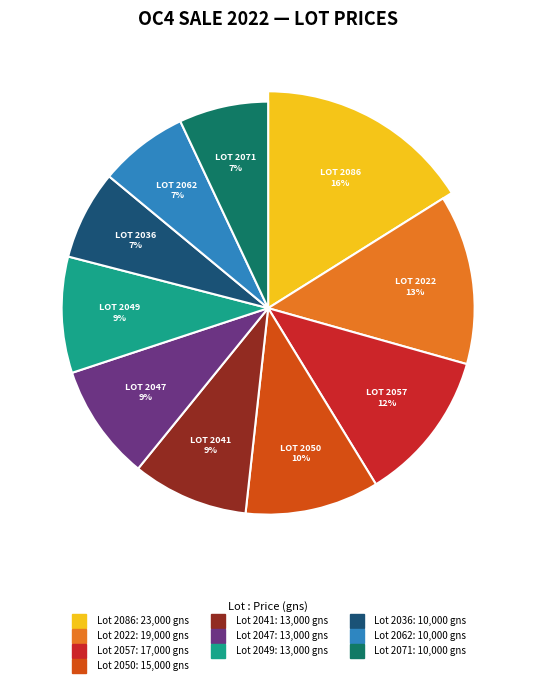

Which slice is the largest?

Lot 2086